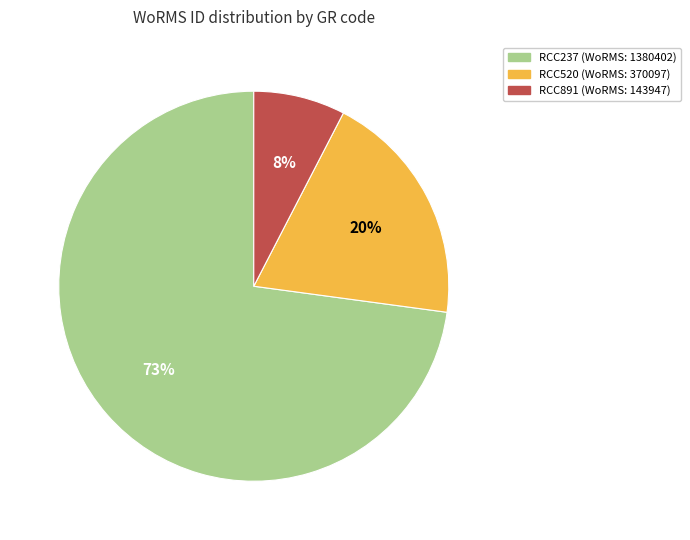

True or false: RCC237 accounts for 67% of the total.

False